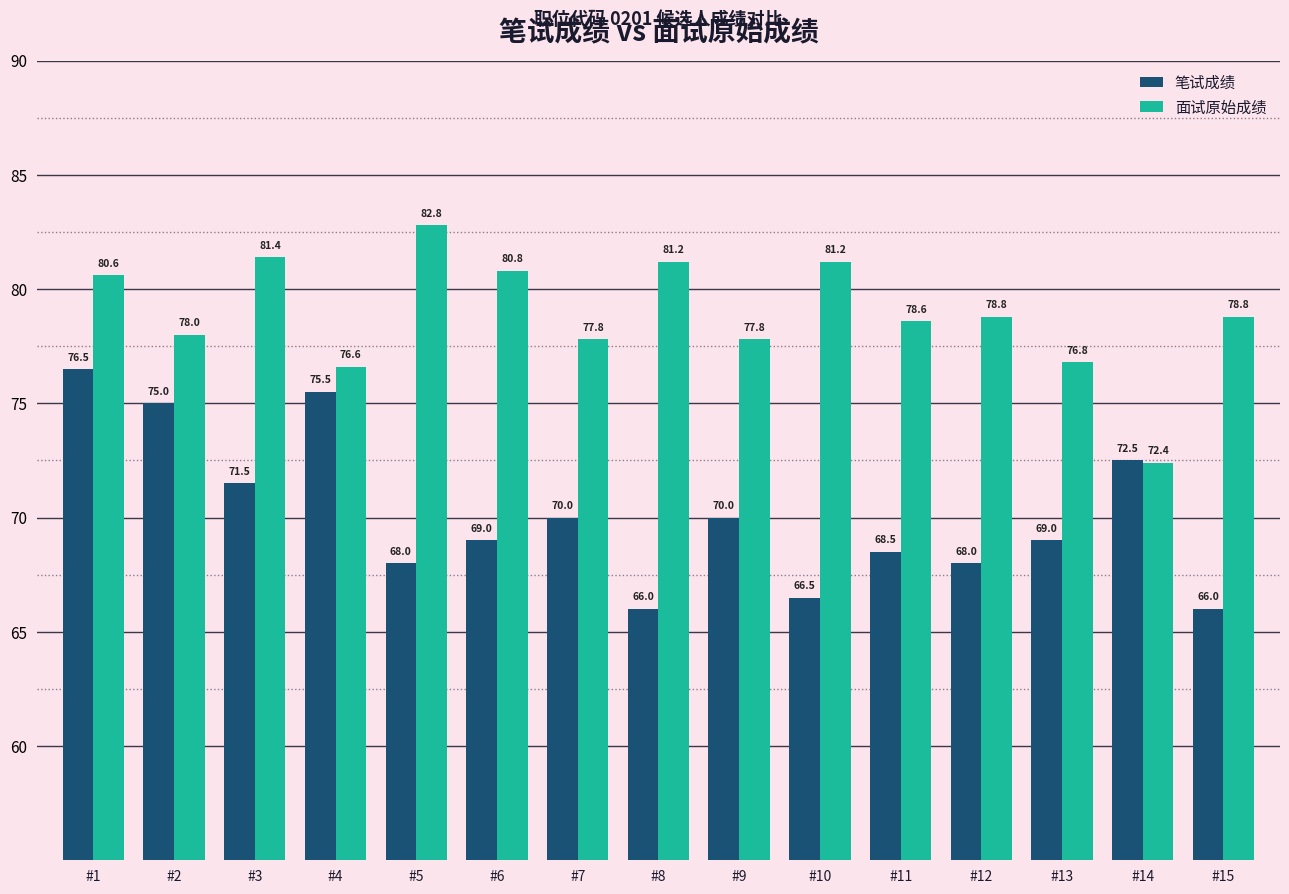

What is the value of the 笔试成绩 bar at the 6th from the left?

69.0